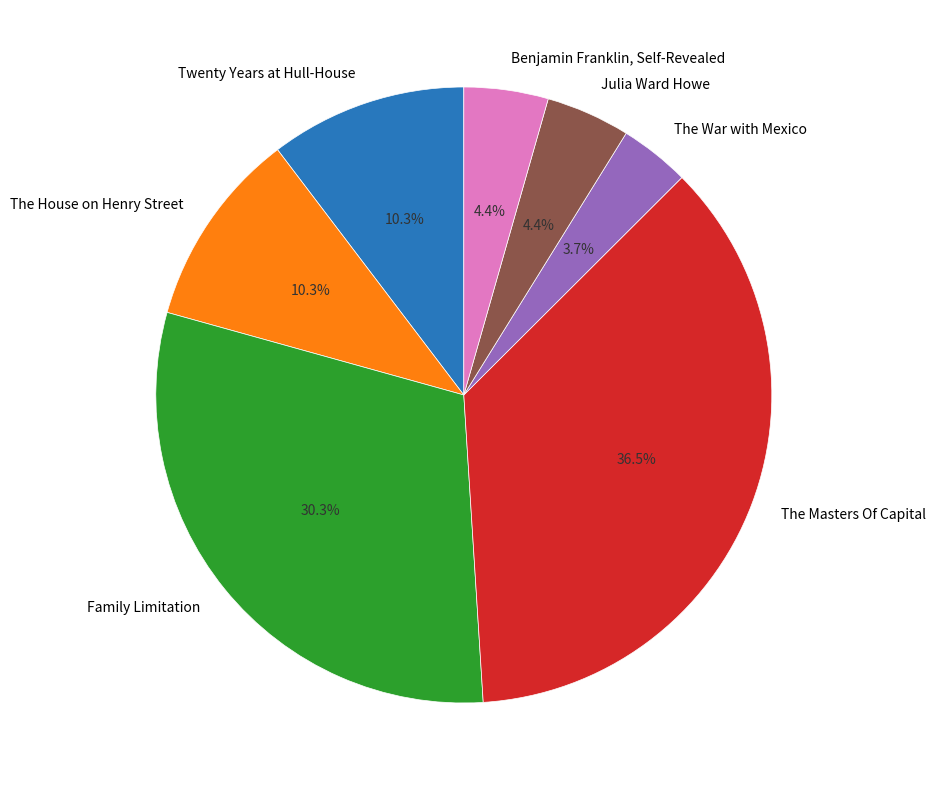

Does any single category account for the majority?

No